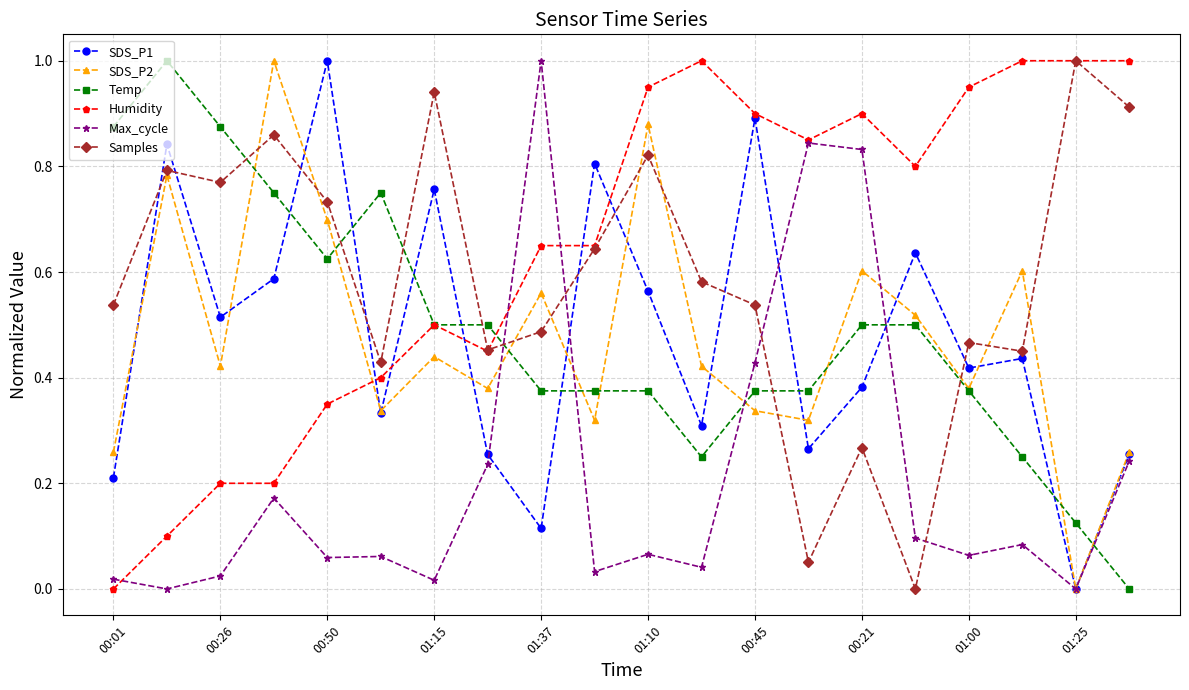

After their last crossing, which series has the higher values: Temp or Samples?

Samples